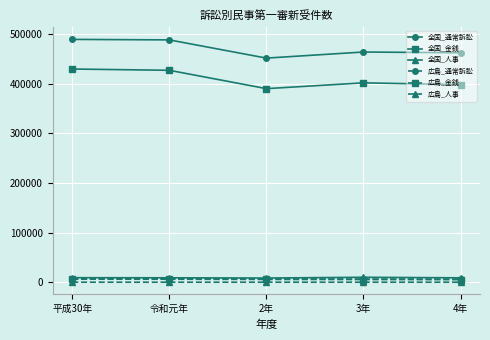

Which series has the largest range (max minus min)?

全国_金銭